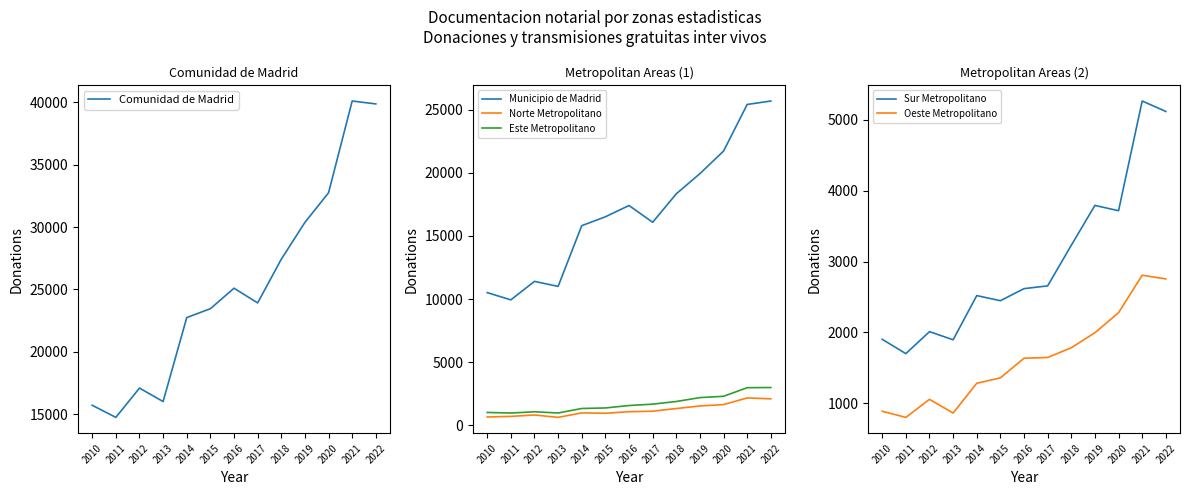

Reading left to right, list all the values displayed in this chart.

Comunidad de Madrid: 2010=15713	2011=14744	2012=17091	2013=16012	2014=22744	2015=23454	2016=25098	2017=23918	2018=27421	2019=30372	2020=32748	2021=40103	2022=39870
Municipio de Madrid: 2010=10508	2011=9934	2012=11398	2013=10999	2014=15807	2015=16509	2016=17403	2017=16076	2018=18327	2019=19926	2020=21709	2021=25399	2022=25673
Norte Metropolitano: 2010=664	2011=712	2012=822	2013=634	2014=988	2015=958	2016=1082	2017=1121	2018=1332	2019=1536	2020=1646	2021=2171	2022=2102
Este Metropolitano: 2010=1024	2011=977	2012=1076	2013=980	2014=1337	2015=1379	2016=1572	2017=1680	2018=1890	2019=2198	2020=2303	2021=2981	2022=2997
Sur Metropolitano: 2010=1904	2011=1702	2012=2012	2013=1897	2014=2520	2015=2448	2016=2618	2017=2657	2018=3229	2019=3791	2020=3716	2021=5262	2022=5115
Oeste Metropolitano: 2010=890	2011=804	2012=1058	2013=865	2014=1284	2015=1361	2016=1637	2017=1648	2018=1785	2019=1997	2020=2279	2021=2807	2022=2755